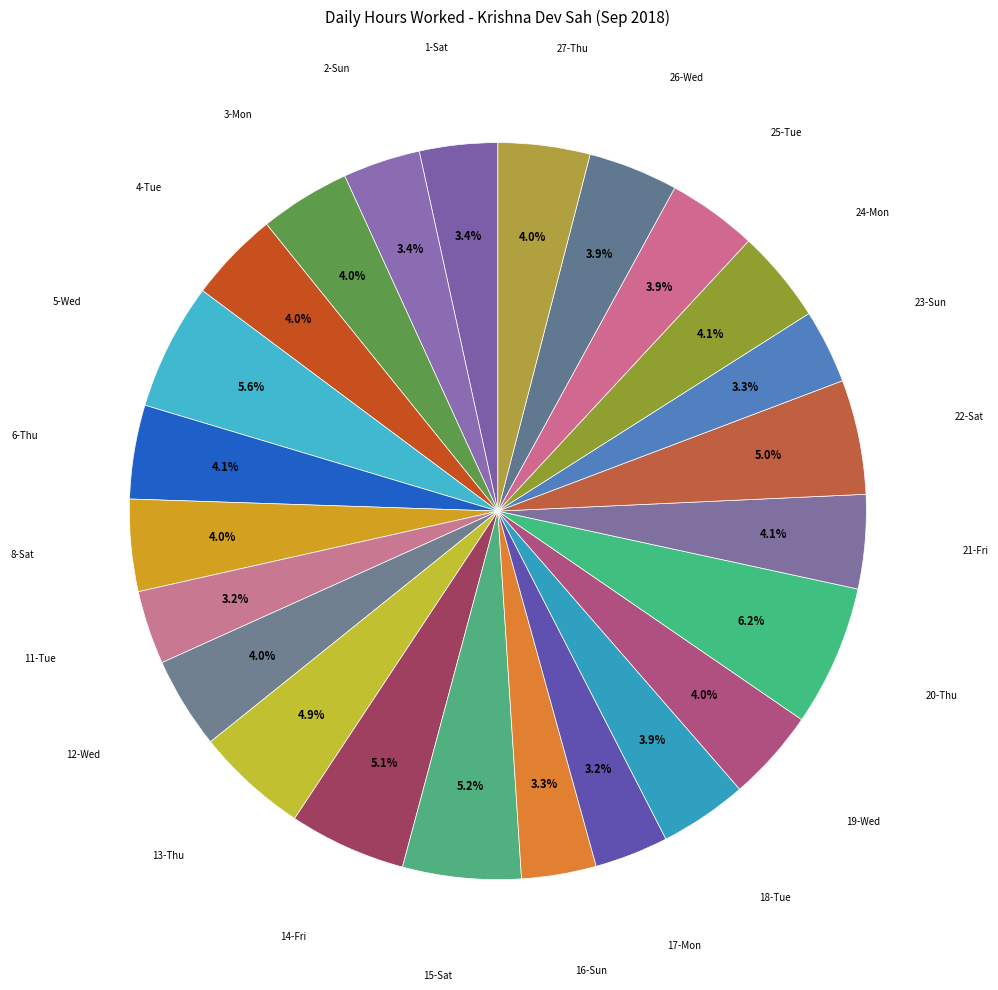

To the nearest percent, what is the average slice percentage?

4%